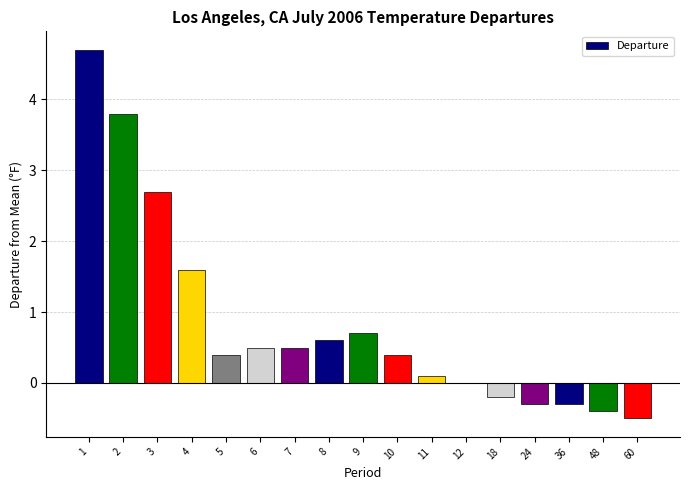

Which category has the highest value across all series?

1